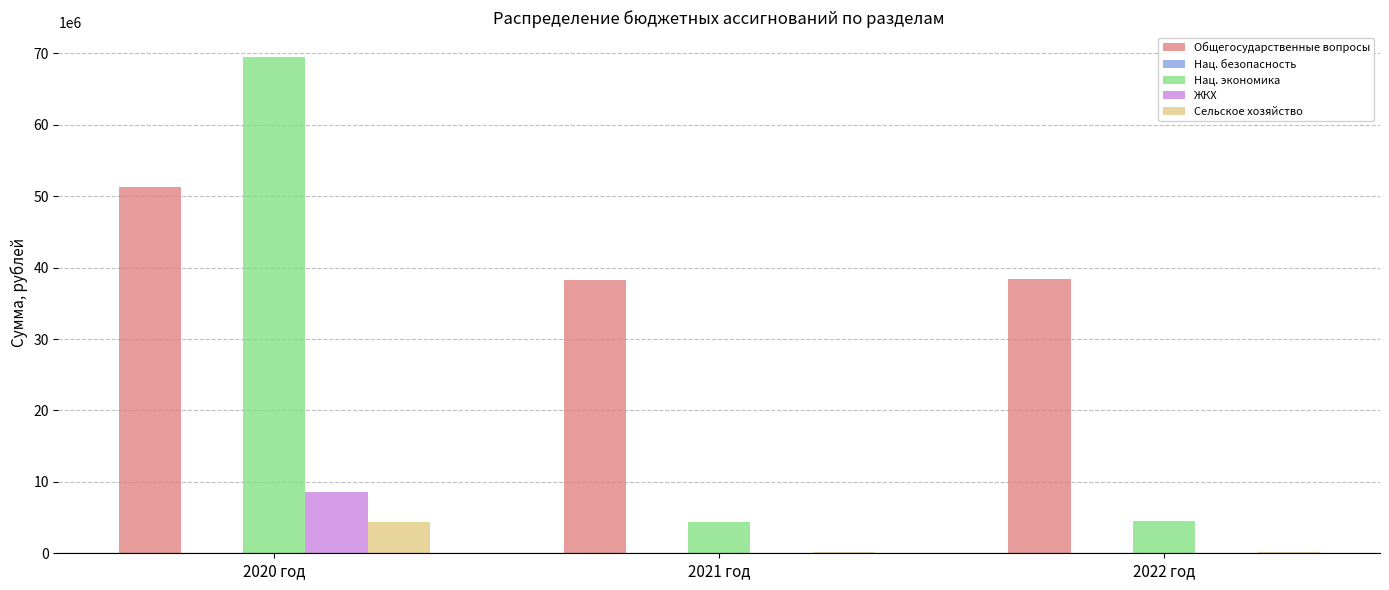

Which category has the highest value across all series?

2020 год